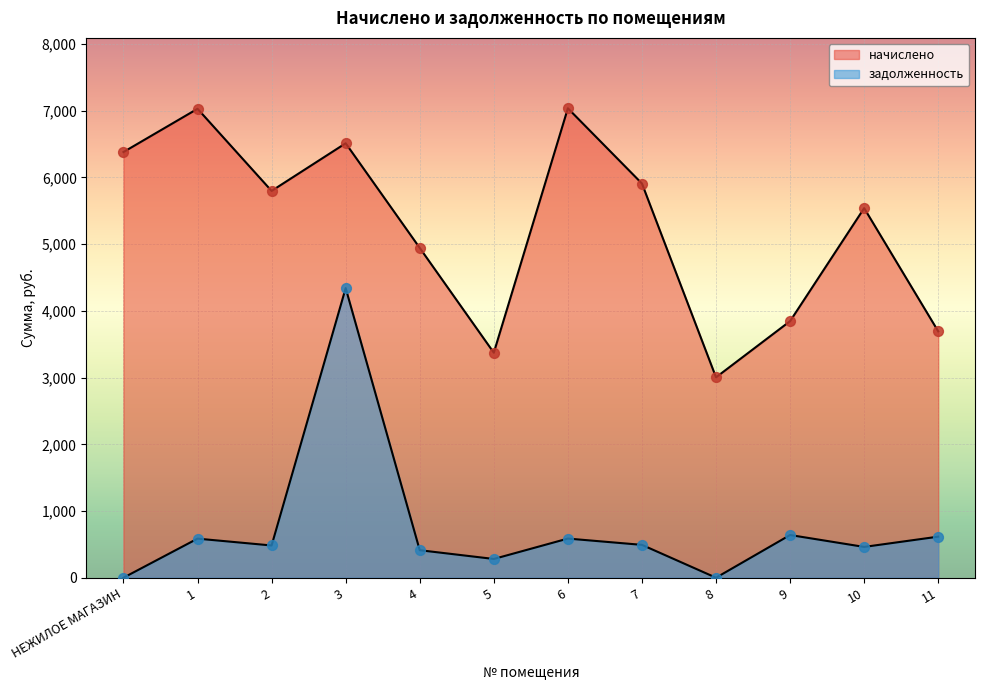

At how many categories does at least one series exceed 5030?

7